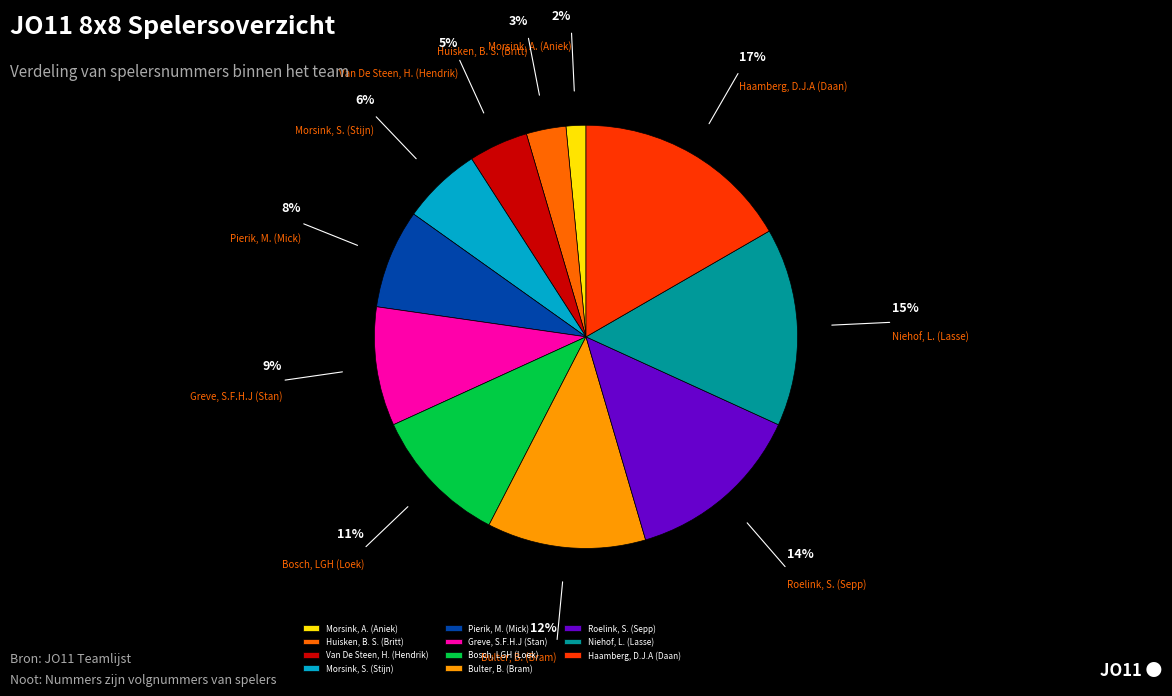

Is the sum of Bosch, LGH (Loek) and Niehof, L. (Lasse) greater than half?

No